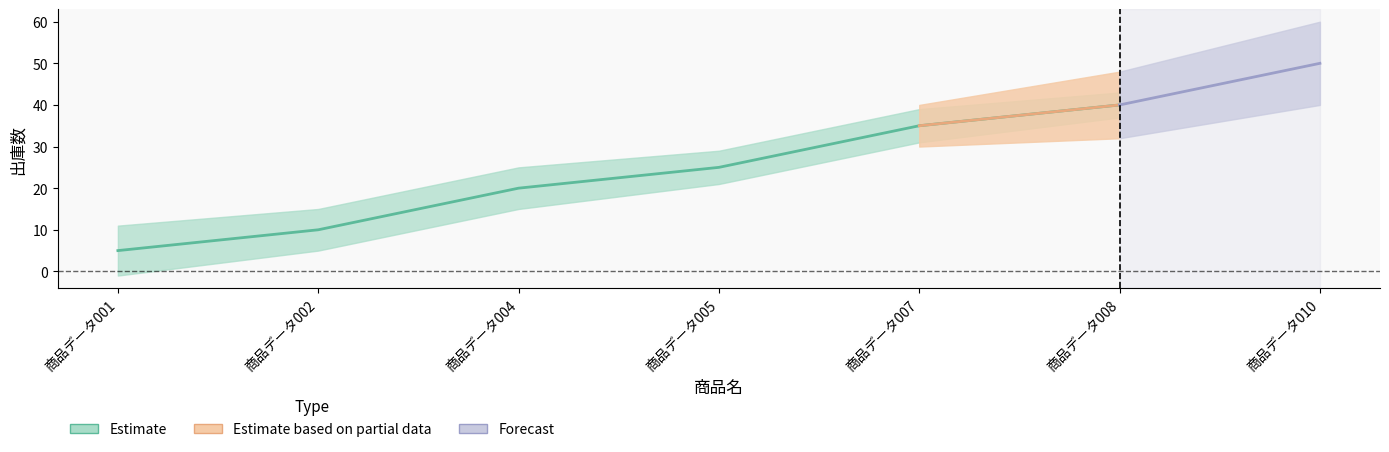

Reading left to right, transcribe all the data shown in this chart.

5	10	20	25	35	40	50